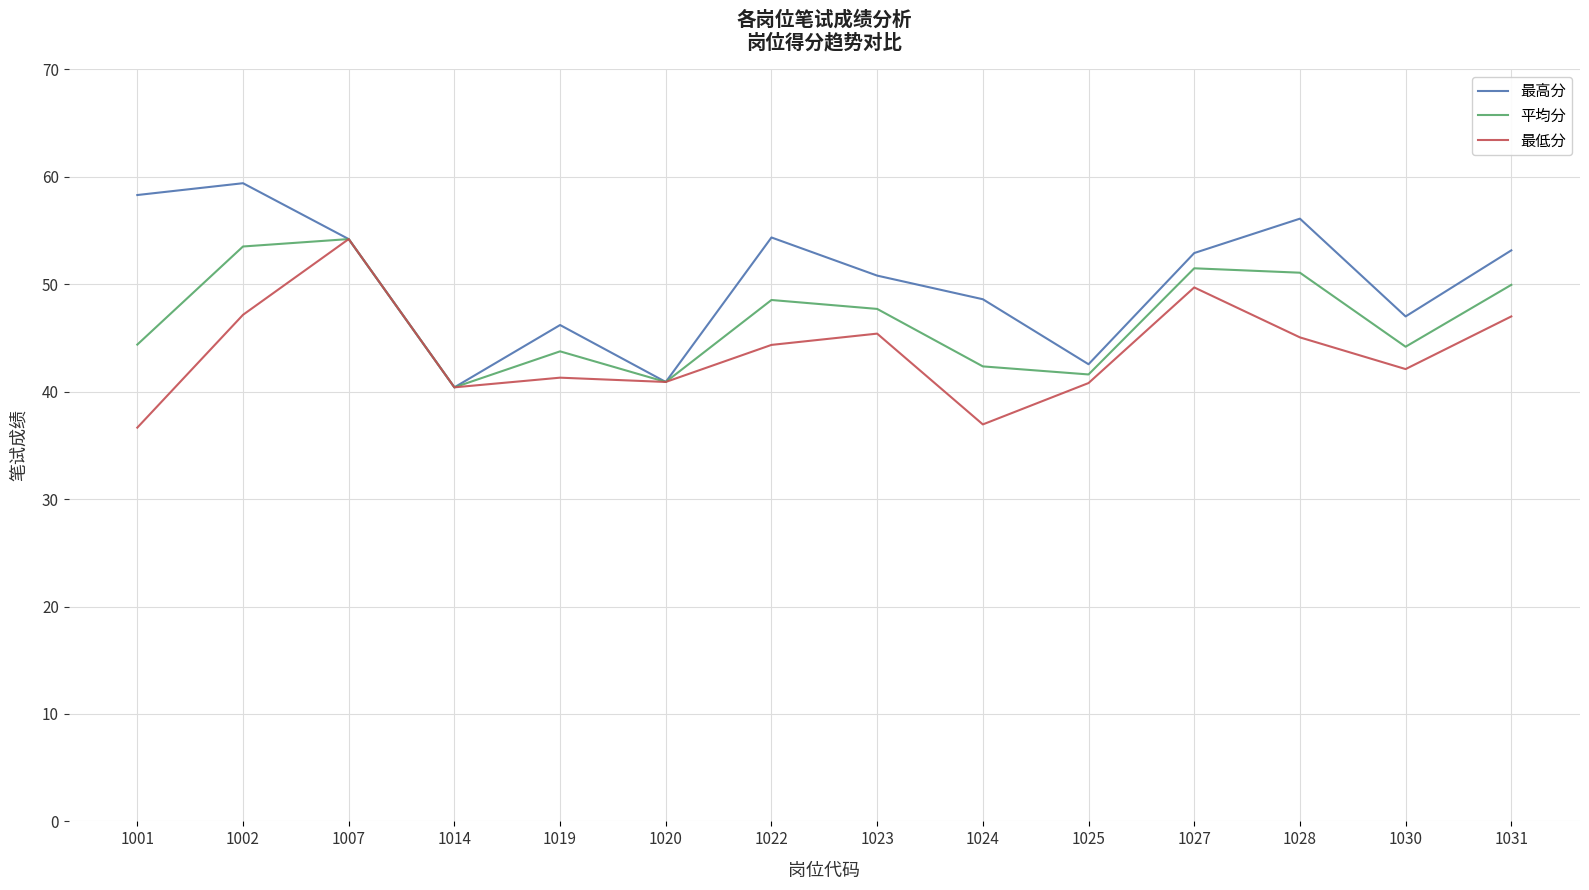

At which category does 最低分 reach its first local peak?

1007